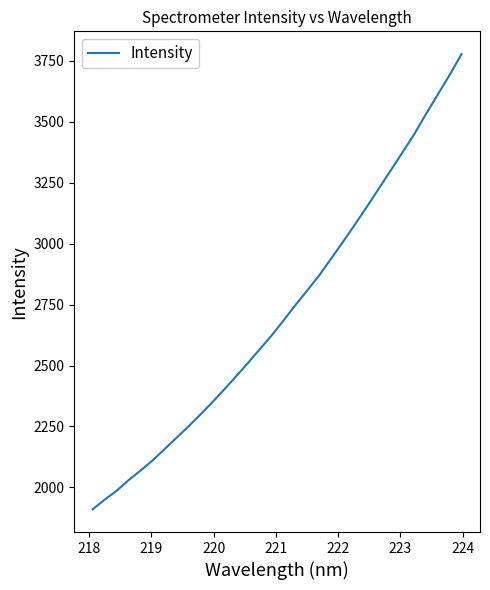

What is the difference between the maximum and minimum values?

1867.1